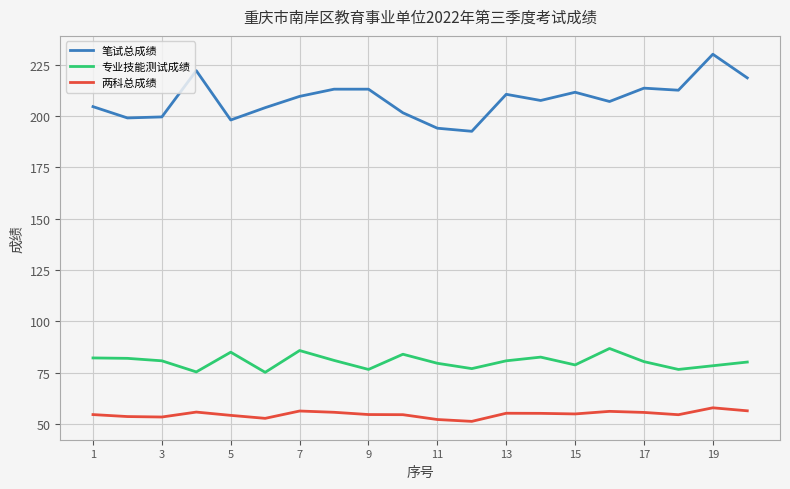

What is the difference between the maximum and minimum values in the 两科总成绩 series?

6.6